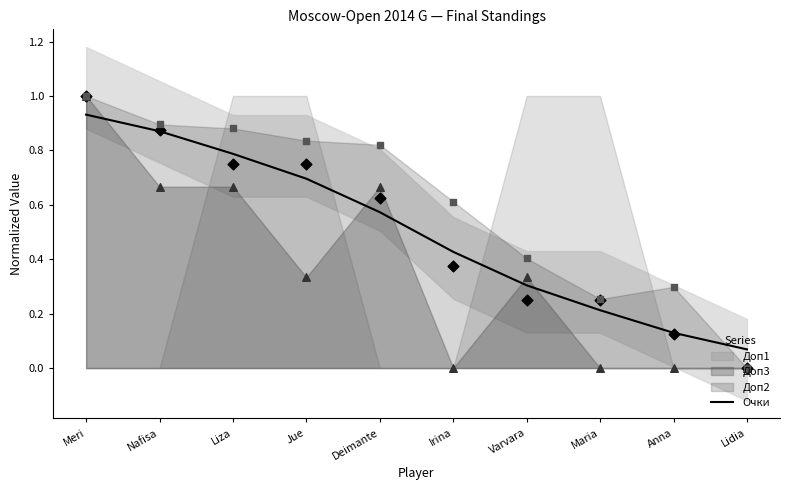

Between Anna and Irina, which is larger?

Irina